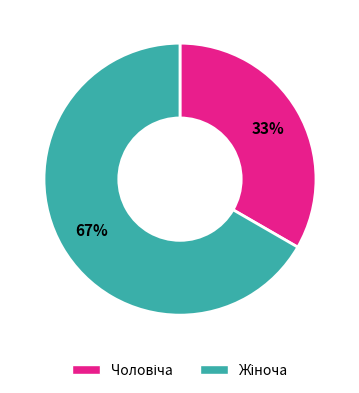

Is there a majority slice in this chart?

Yes